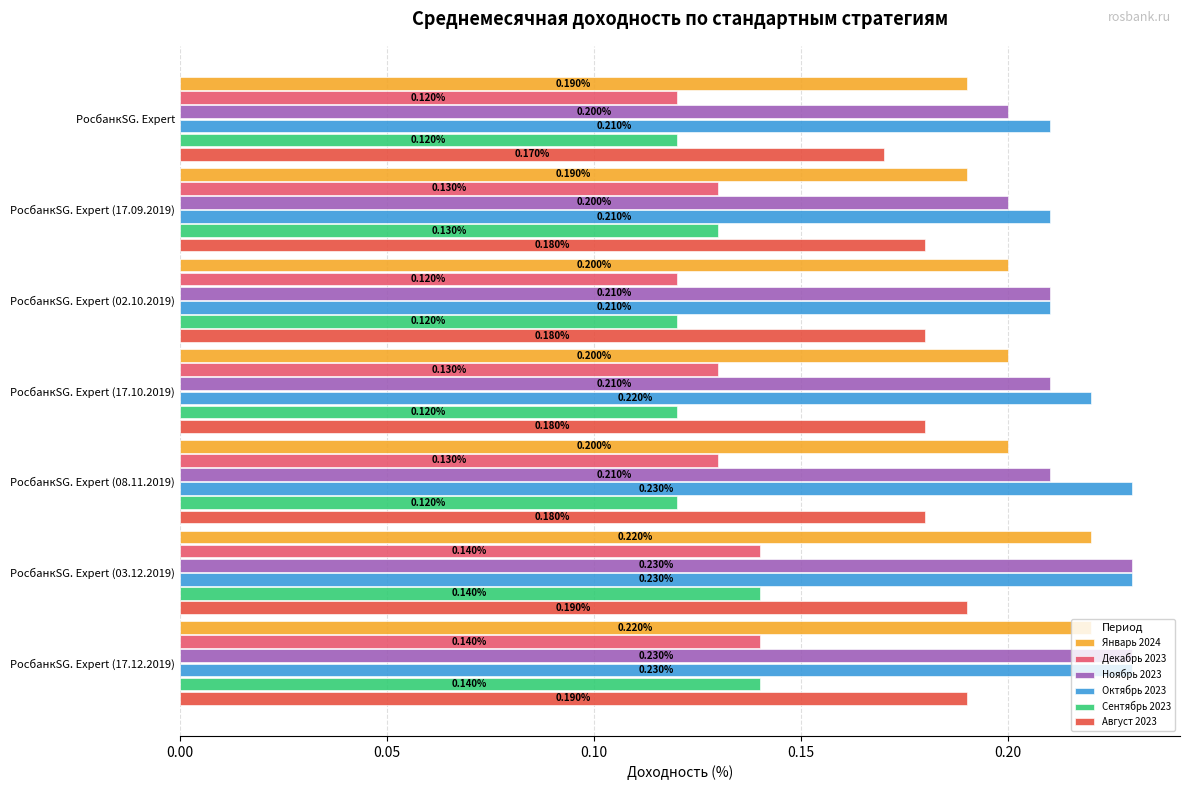

What is the sum of all Октябрь 2023 values?

1.5